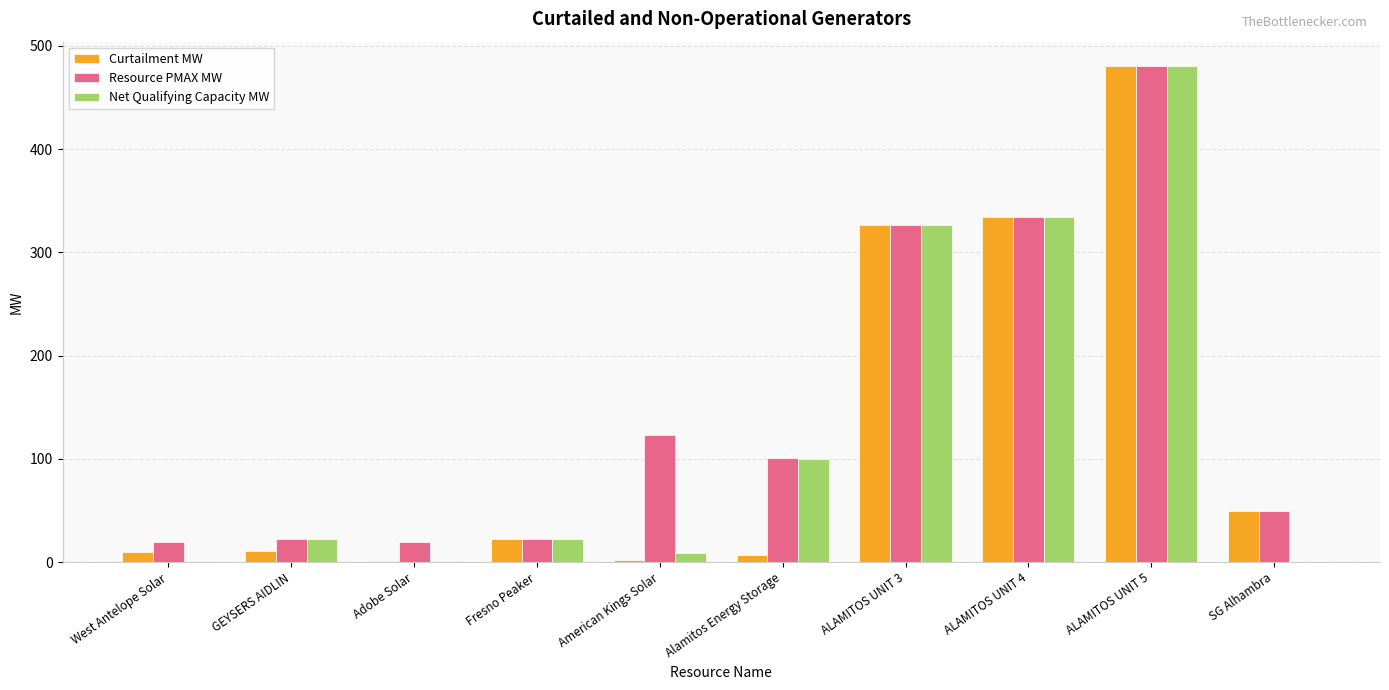

What is the total value across all series at ALAMITOS UNIT 5?

1440.0